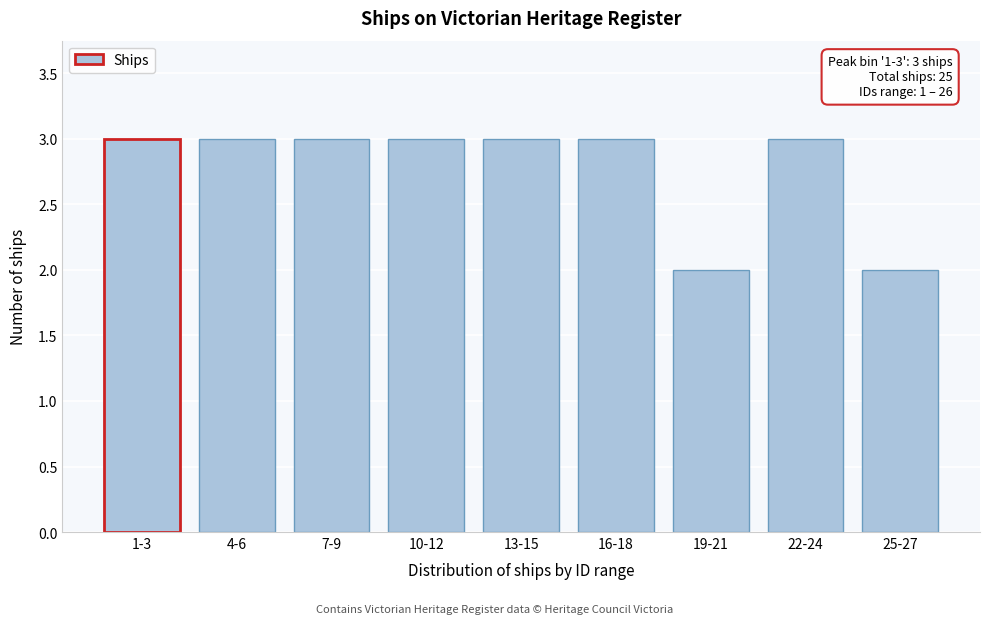

Reading left to right, what are all the values shown in this chart?

1-3=3	4-6=3	7-9=3	10-12=3	13-15=3	16-18=3	19-21=2	22-24=3	25-27=2